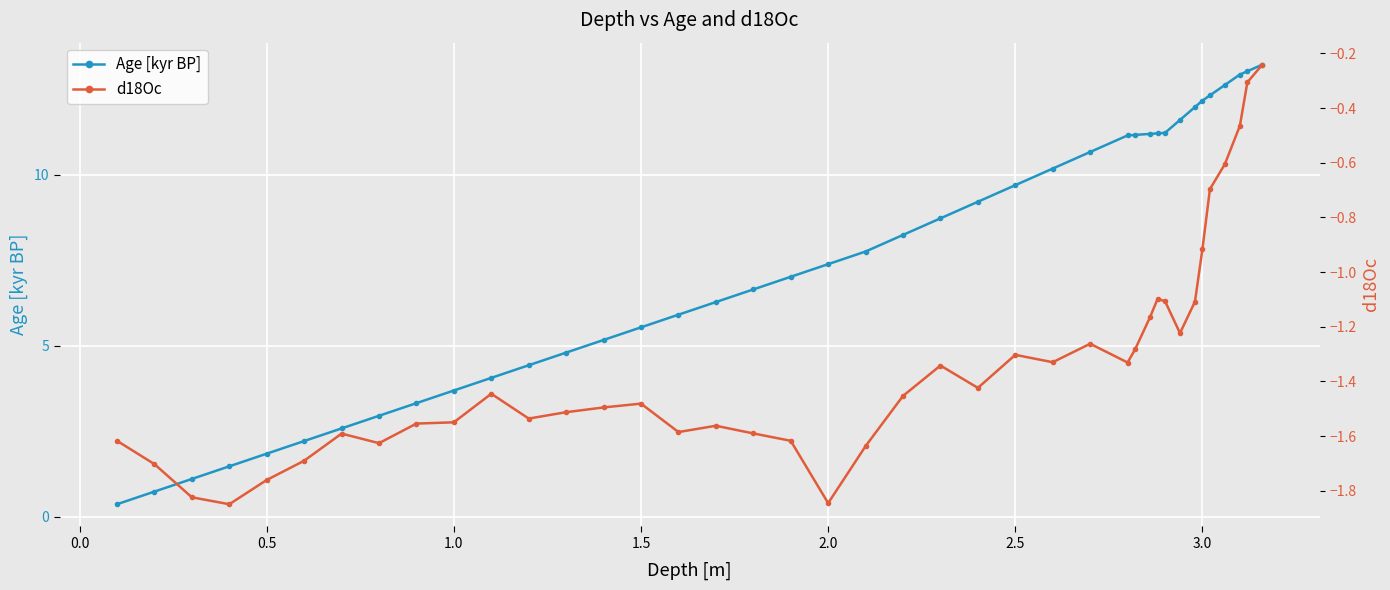

Rank the series by their average value, from highest to lowest.

Age [kyr BP], d18Oc